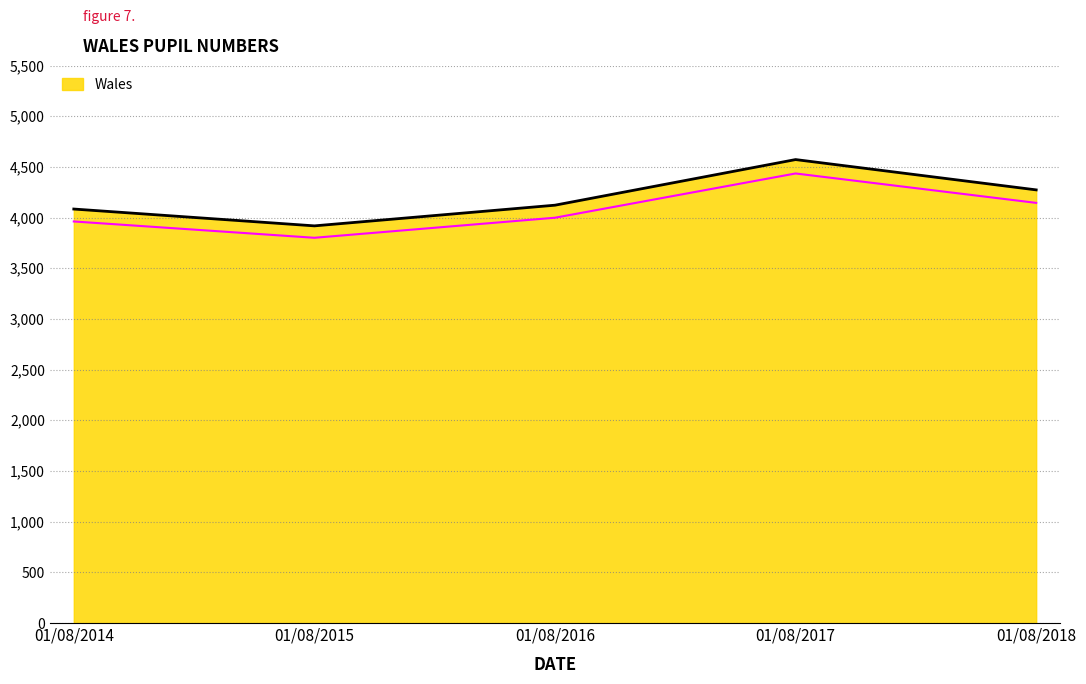

List the labels in order of value, largest first.

01/08/2017, 01/08/2018, 01/08/2016, 01/08/2014, 01/08/2015